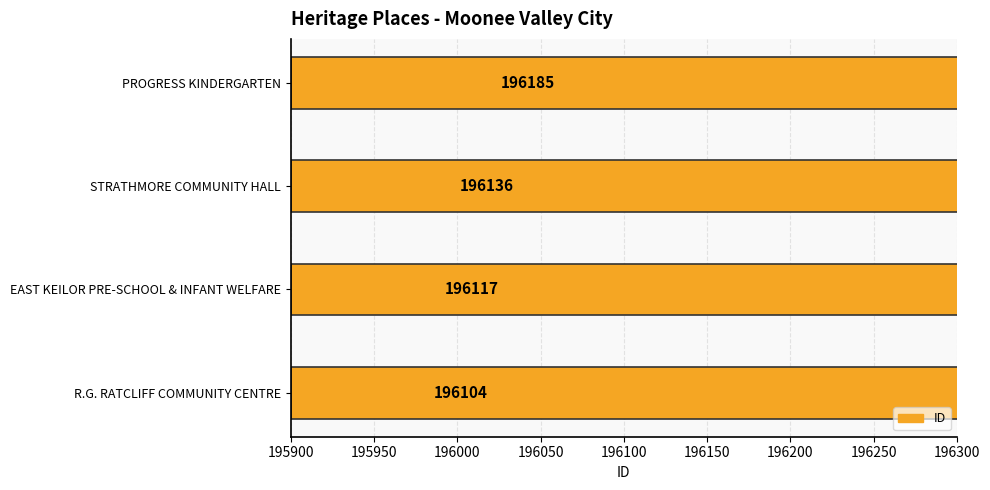

The chart shows a value of 298486 at R.G. RATCLIFF COMMUNITY CENTRE. True or false?

False